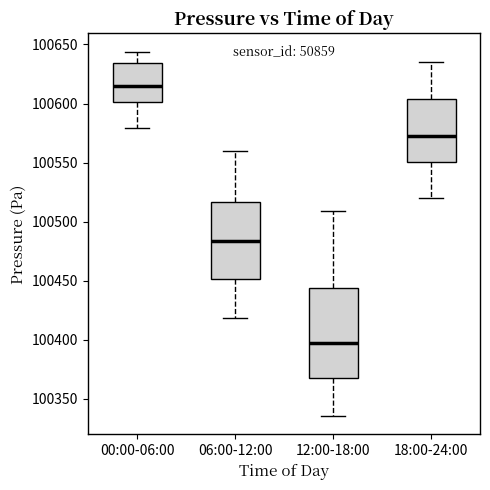

Which box's median line is the highest?

00:00-06:00